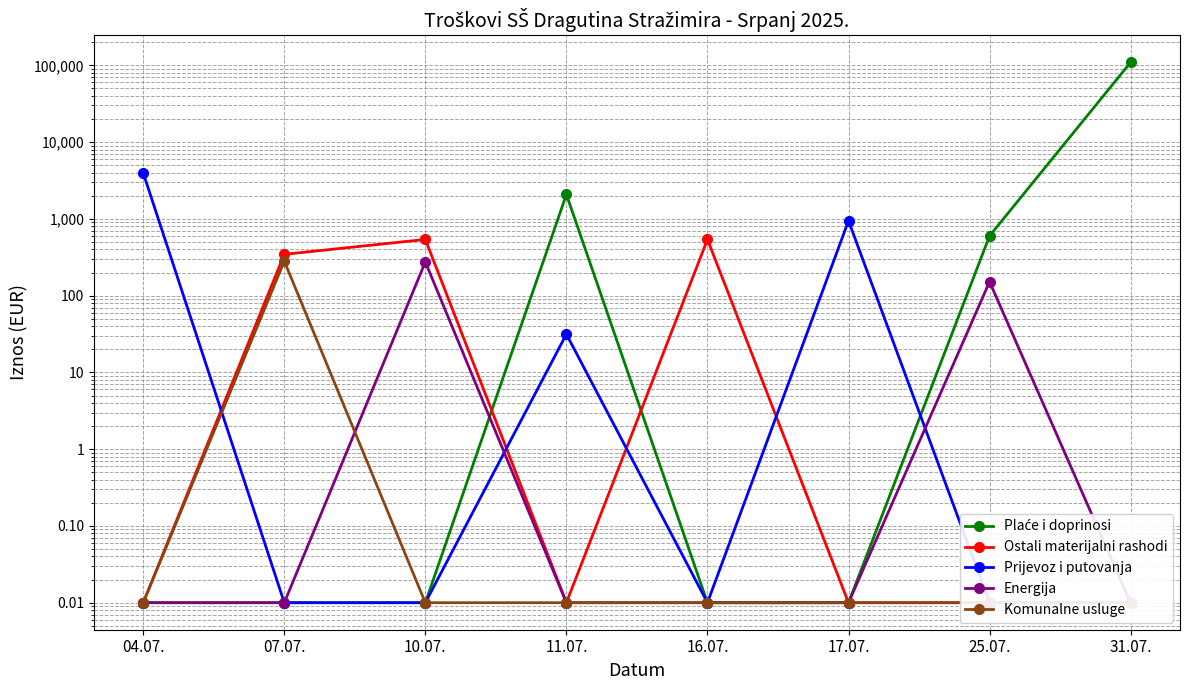

What is the sum of the Plaće i doprinosi values at 07.07. and 31.07.?

109264.6